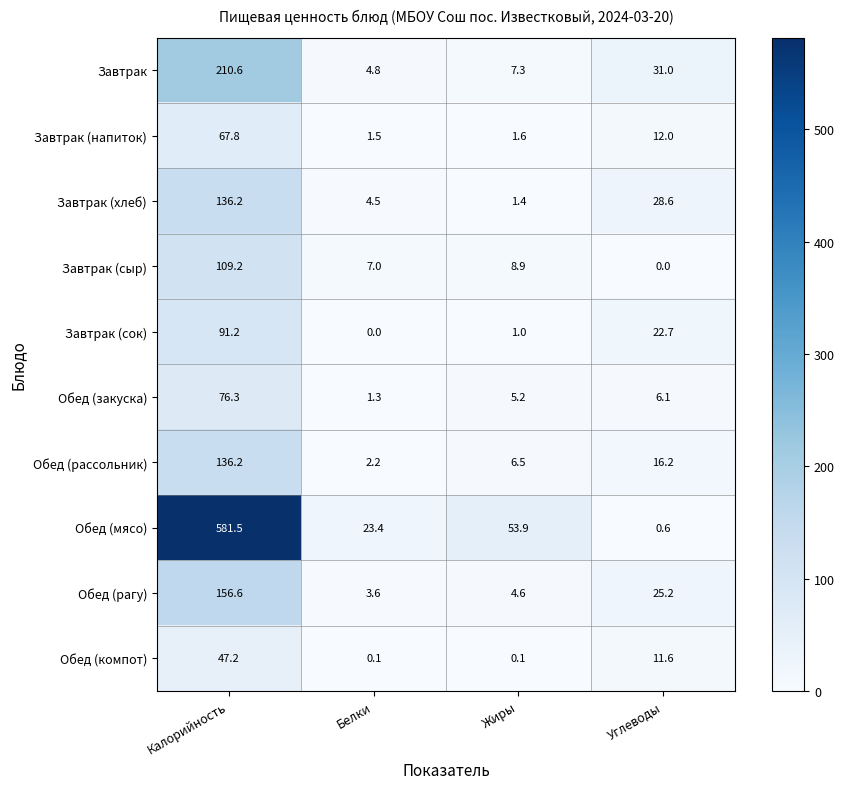

What is the average value of the Обед (рассольник) series?

40.3